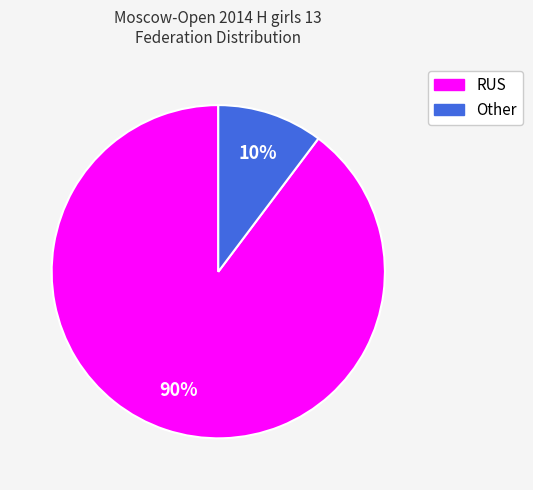

Rank the categories by value from lowest to highest.

Other, RUS